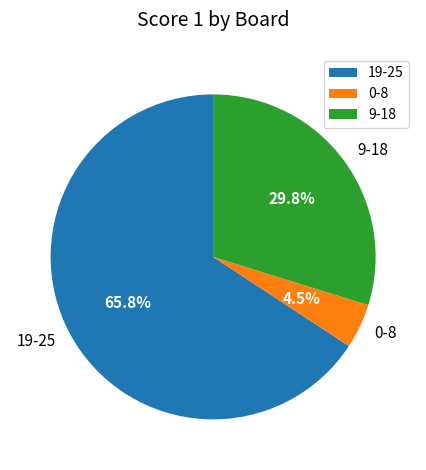

To the nearest percent, what is the difference between the largest and smallest slice percentages?

61%